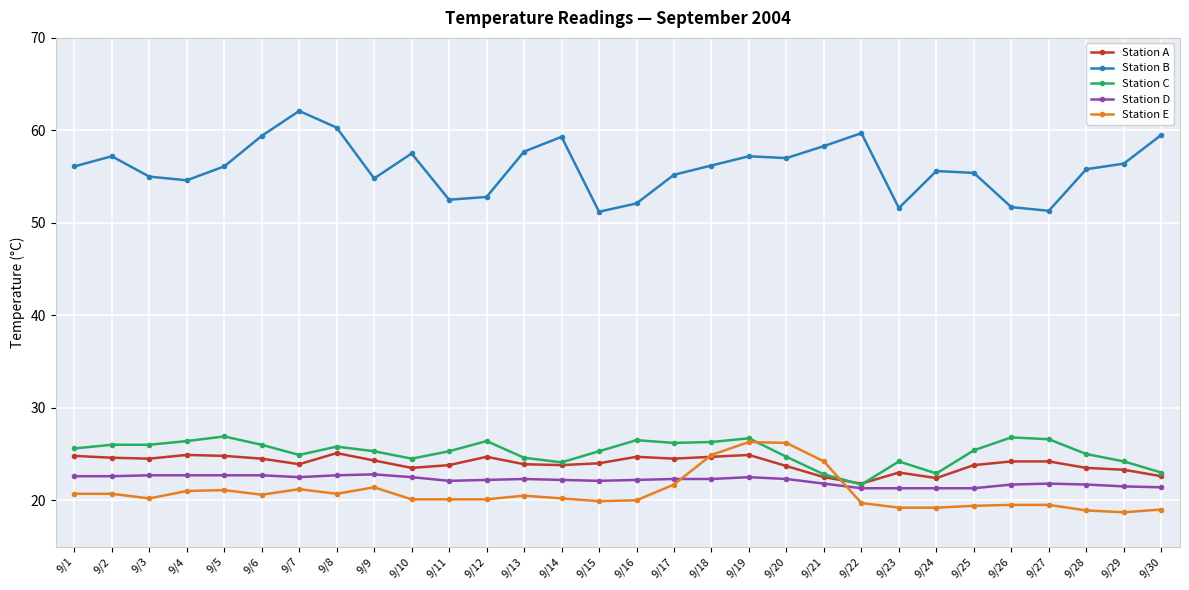

True or false: Station E and Station B intersect in this chart.

False